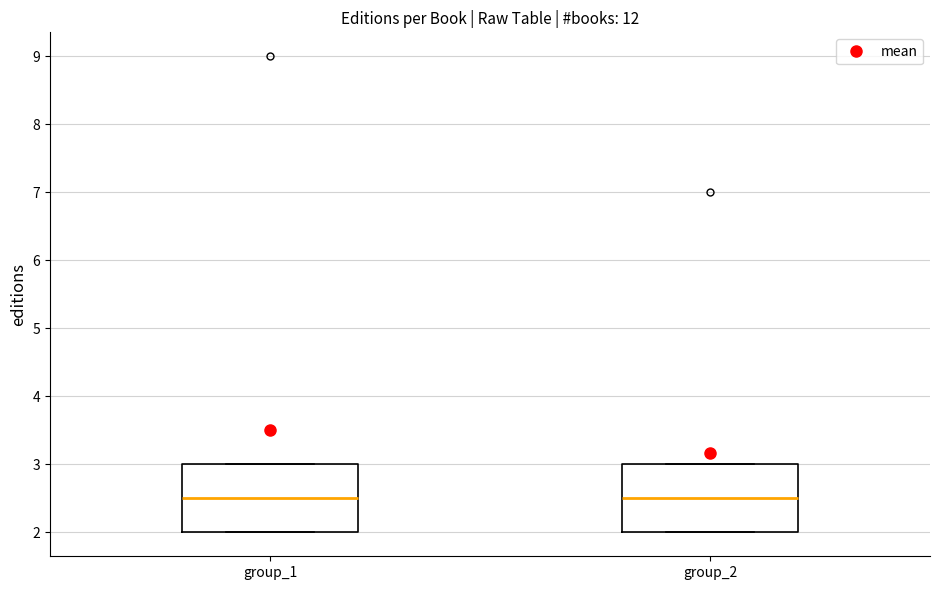

Where does the median line of the box for group_2 sit on the y-axis? The values are not printed on the chart, so give them approximately, as read against the axis.

2.5